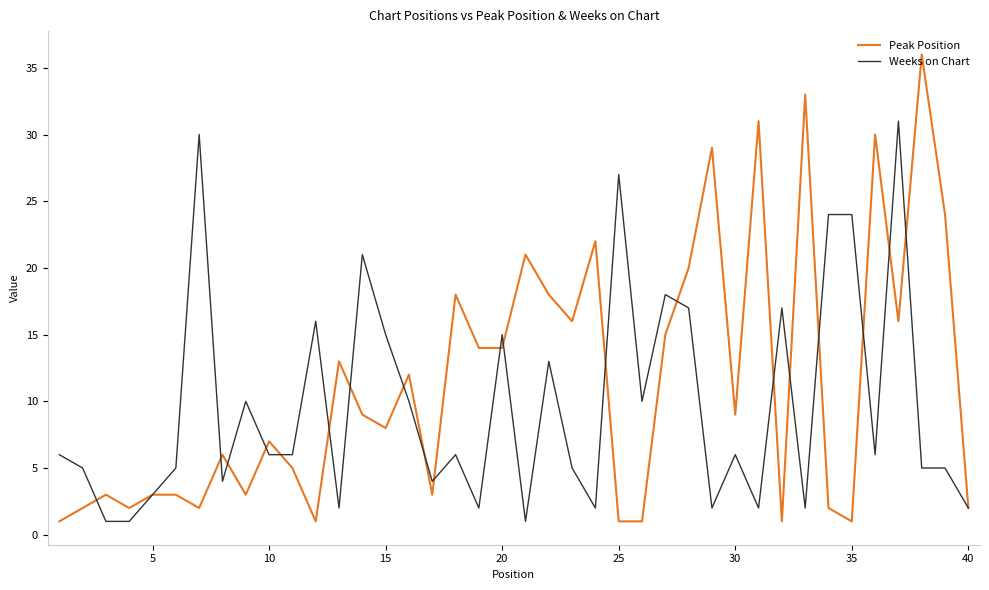

Which series has the largest total across all categories?

Peak Position